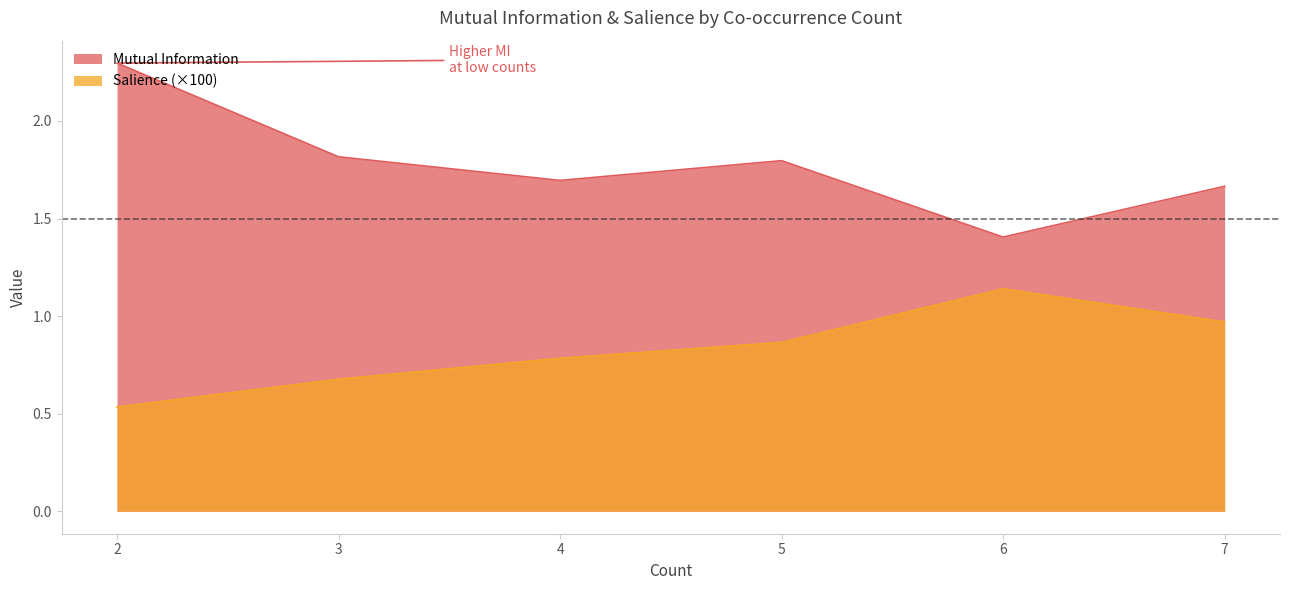

What are all the series names shown in the legend?

Mutual Information, Salience (×100)